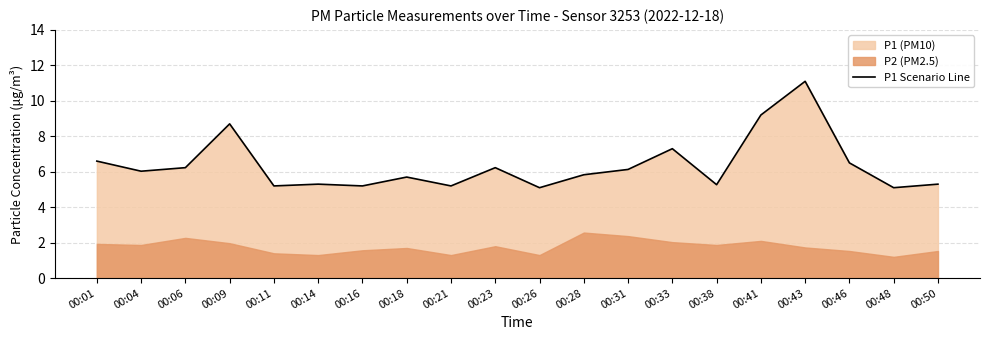

What is the value of the 16th point from the left?

9.2